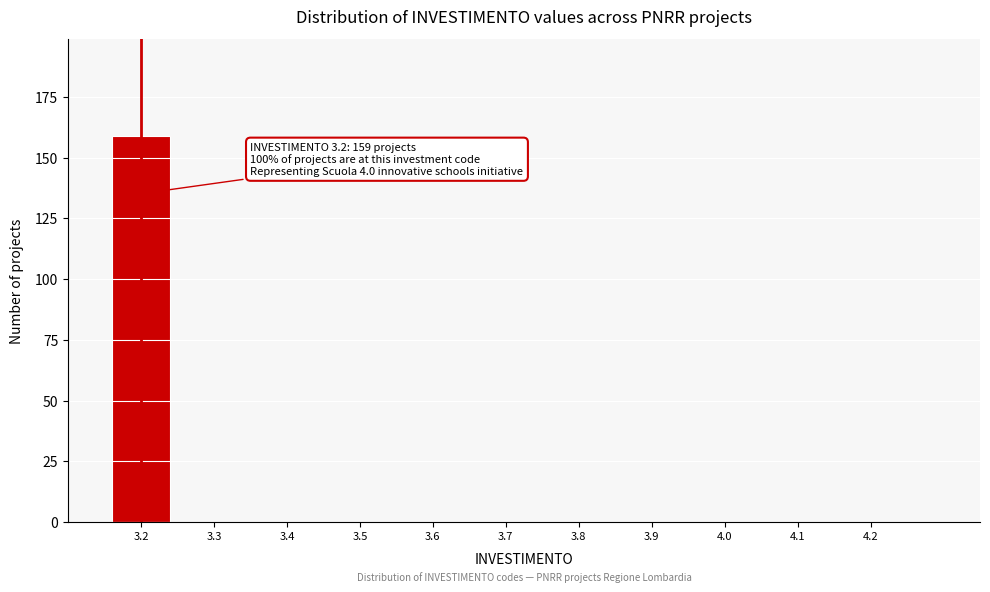

Reading left to right, list all the values displayed in this chart.

3.2=159	3.3=0	3.4=0	3.5=0	3.6=0	3.7=0	3.8=0	3.9=0	4.0=0	4.1=0	4.2=0